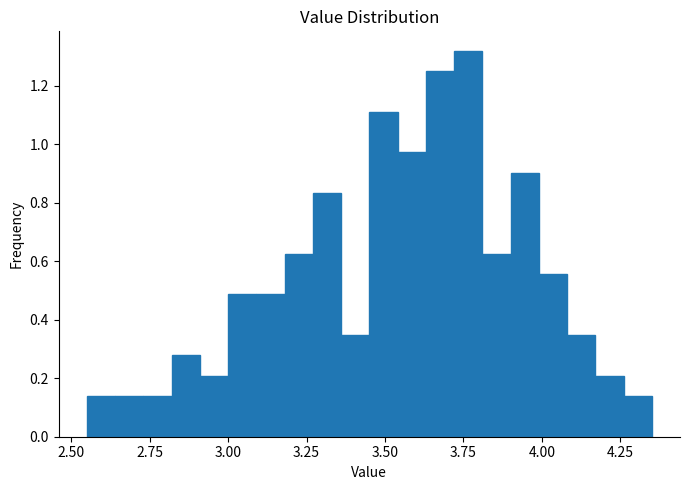

Around what value on the x-axis is the tallest bar? Give the approximate position of its centre, as read against the axis.

3.75